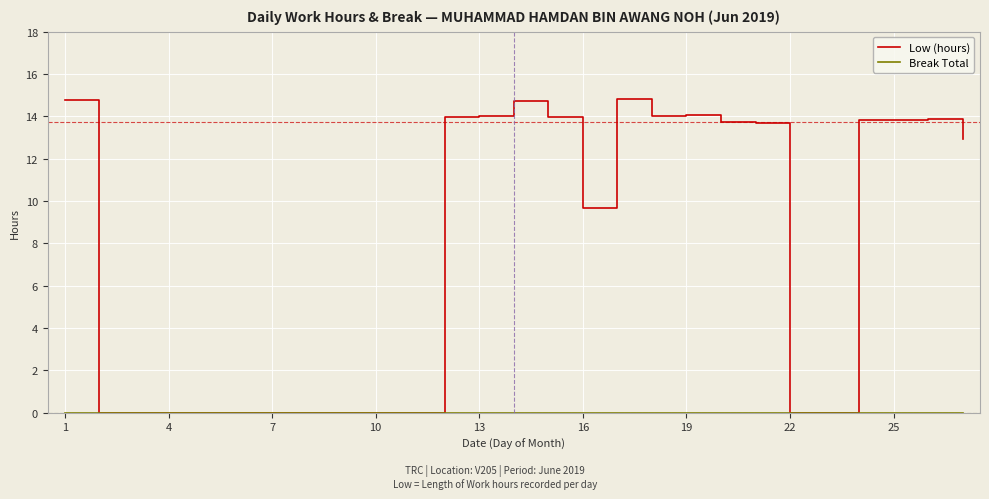

At how many categories does at least one series exceed 3?

15